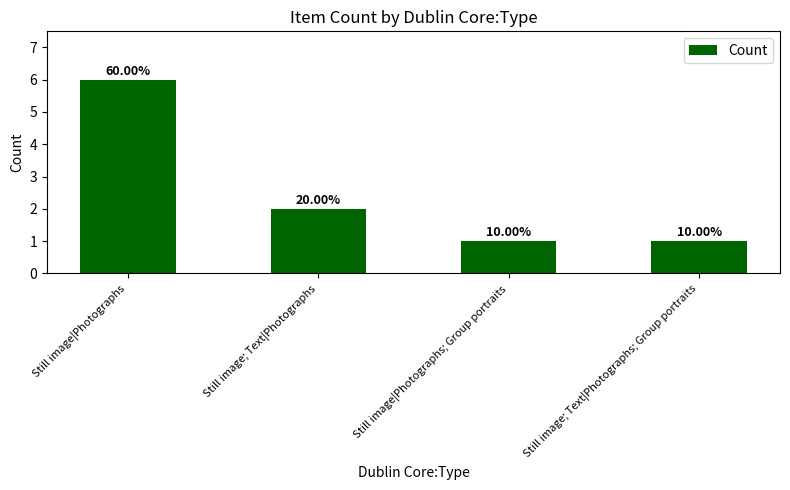

Are the bars horizontal?

No